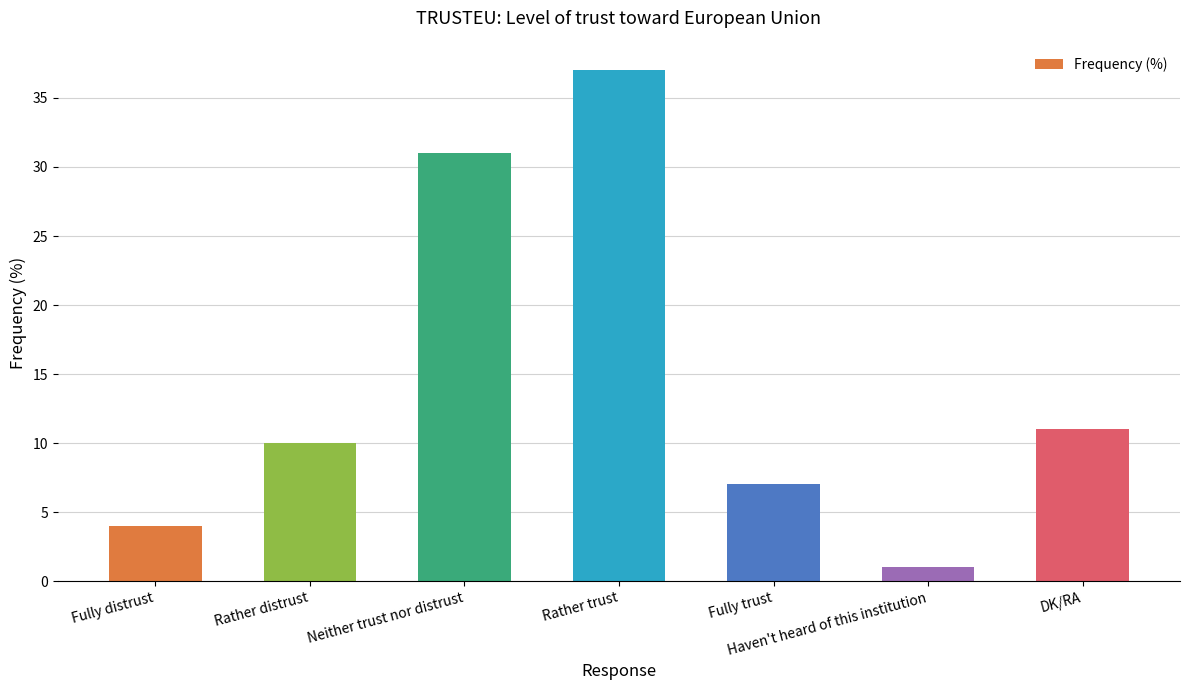

Rank the categories by value from highest to lowest.

Rather trust, Neither trust nor distrust, DK/RA, Rather distrust, Fully trust, Fully distrust, Haven't heard of this institution